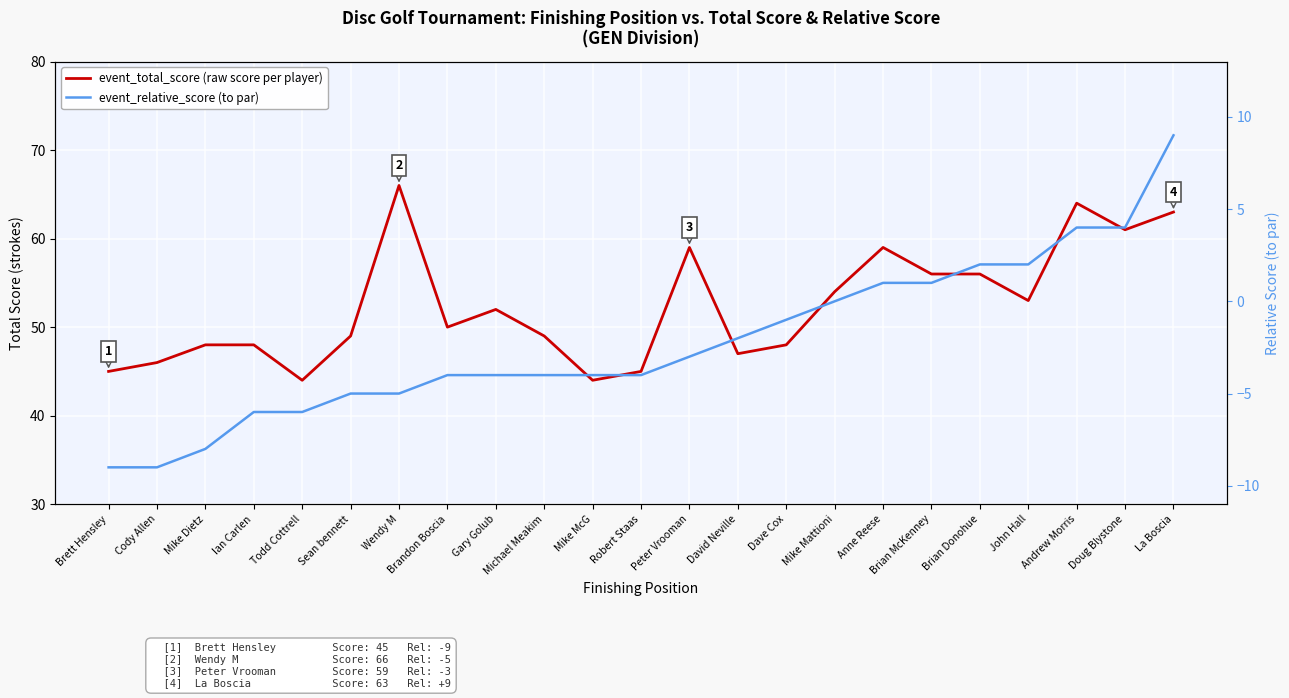

What is the label of the 11th point from the right?

Peter Vrooman